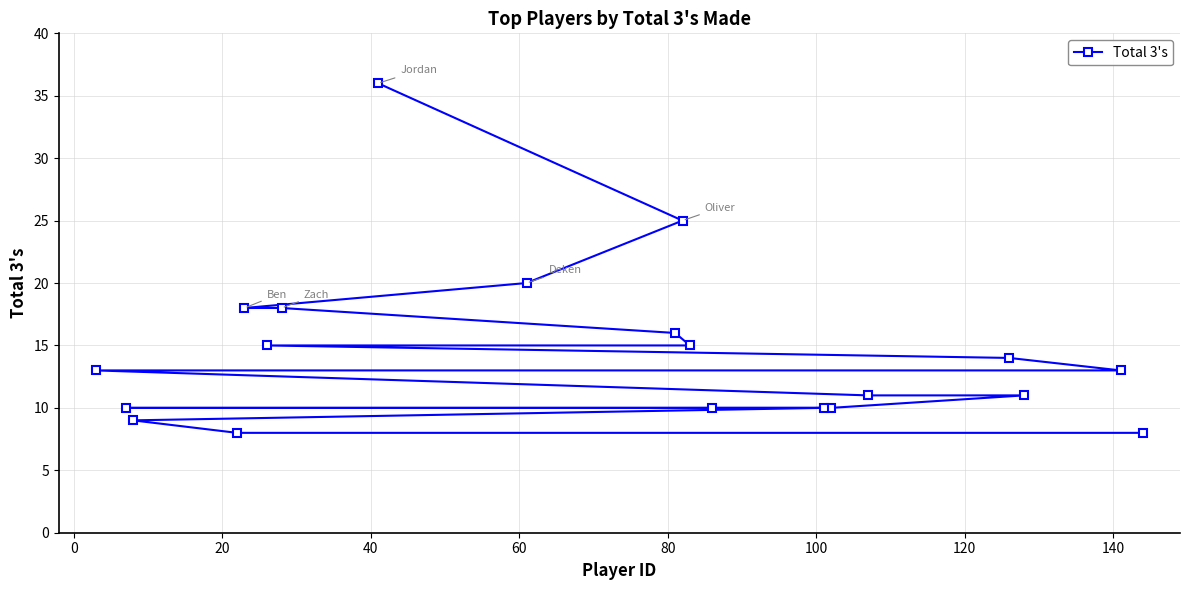

Reading right to left, list all the values displayed in this chart.

8	13	11	14	11	10	10	10	15	25	16	20	36	18	15	18	8	9	10	13